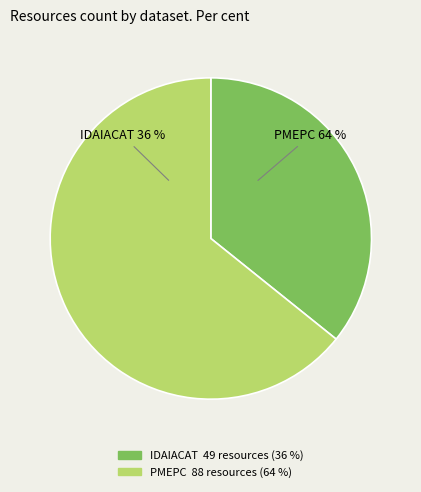

What is the ratio of the value at IDAIACAT (60701a67454ae32700d6977c) to the value at PMEPC (5fe22edf454ae38038530621)?

0.6